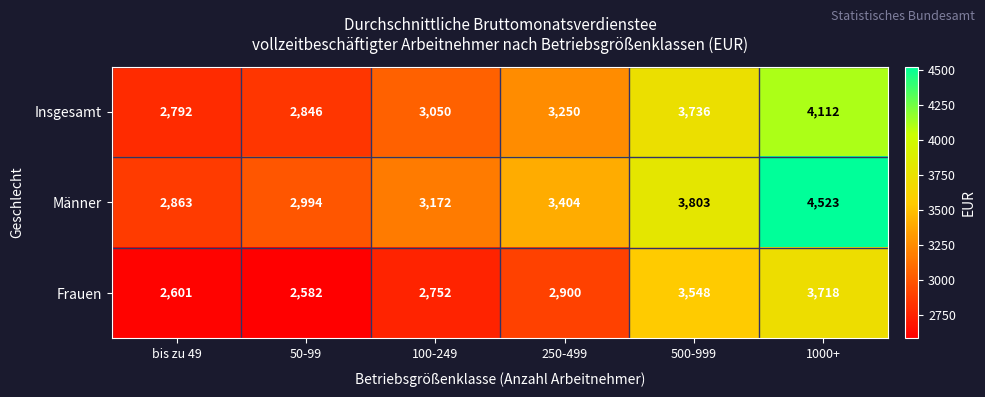

How many data points does each series have?

6